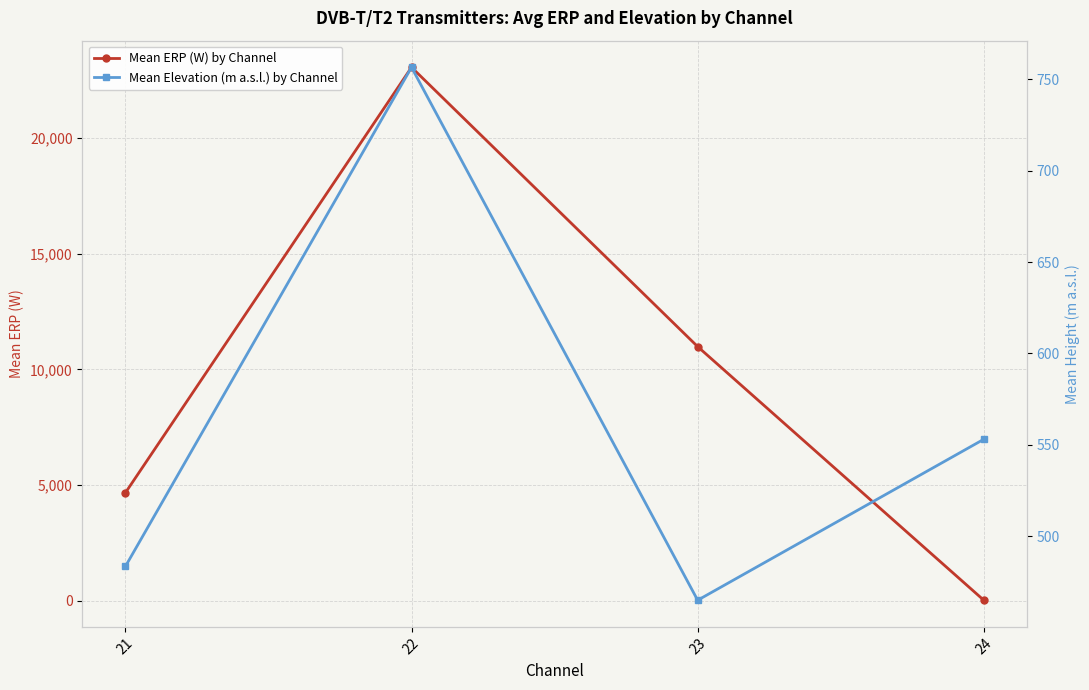

How many intersections are there between Mean ERP (W) by Channel and Mean Elevation (m a.s.l.) by Channel?

1